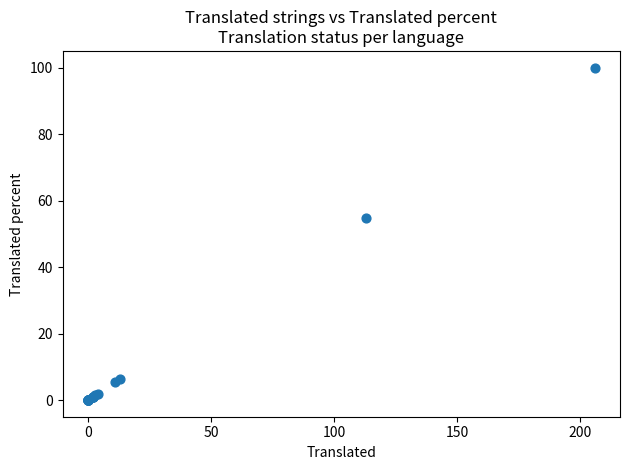

What Y value in the scatter plot is closest to 50?

54.8